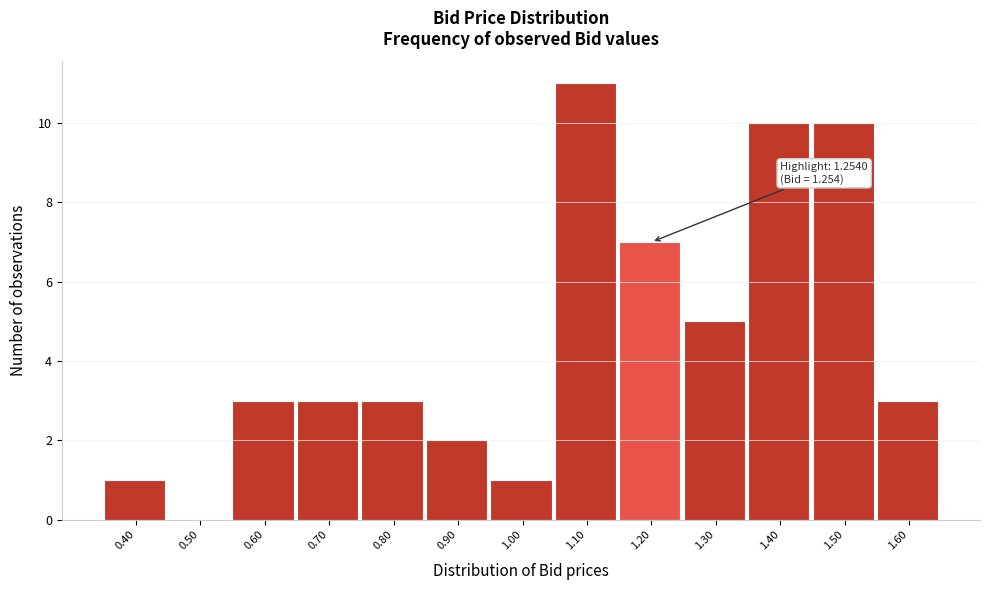

Reading left to right, extract all data points from this chart.

0.40=1	0.50=0	0.60=3	0.70=3	0.80=3	0.90=2	1.00=1	1.10=11	1.20=7	1.30=5	1.40=10	1.50=10	1.60=3